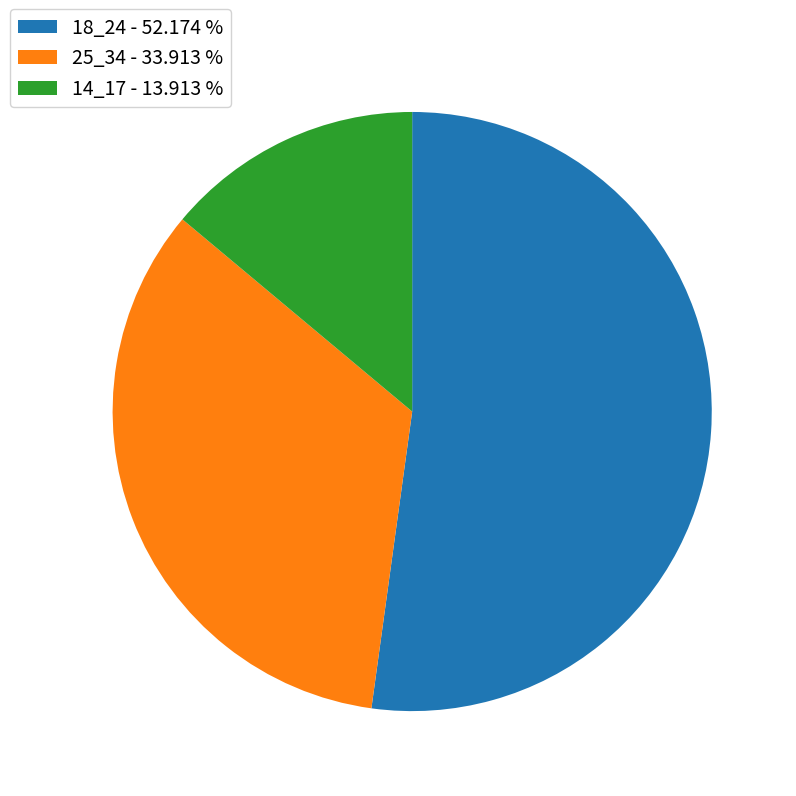

Which slice is the smallest?

14_17 - 13.913 %